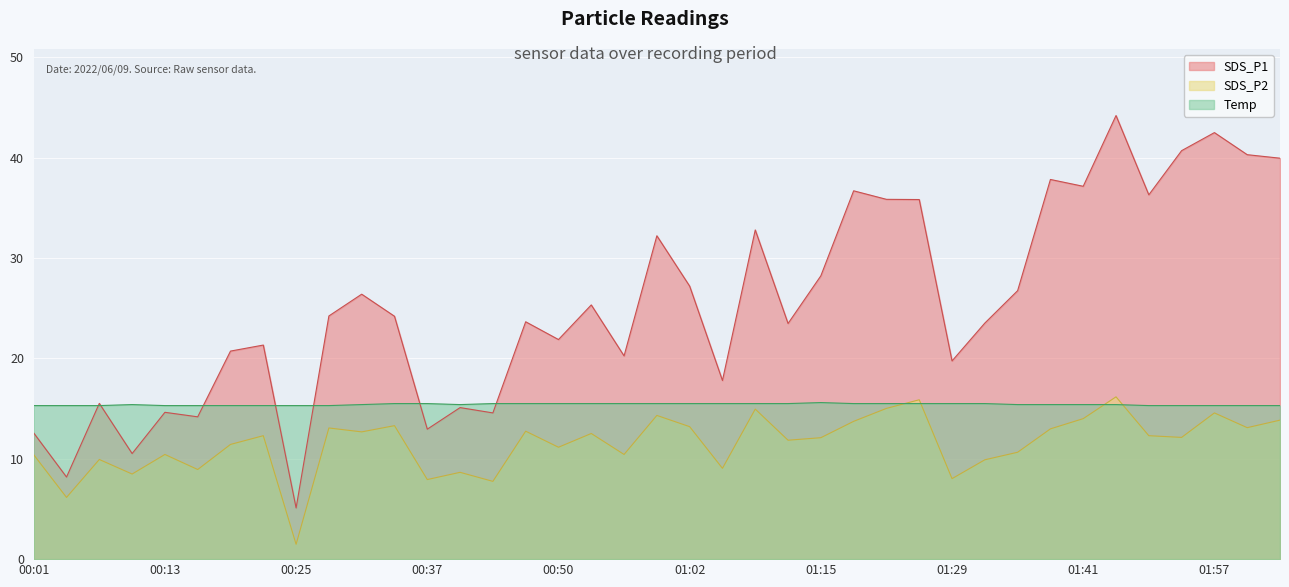

What is the value of the SDS_P2 point at the 17th from the left?

11.2